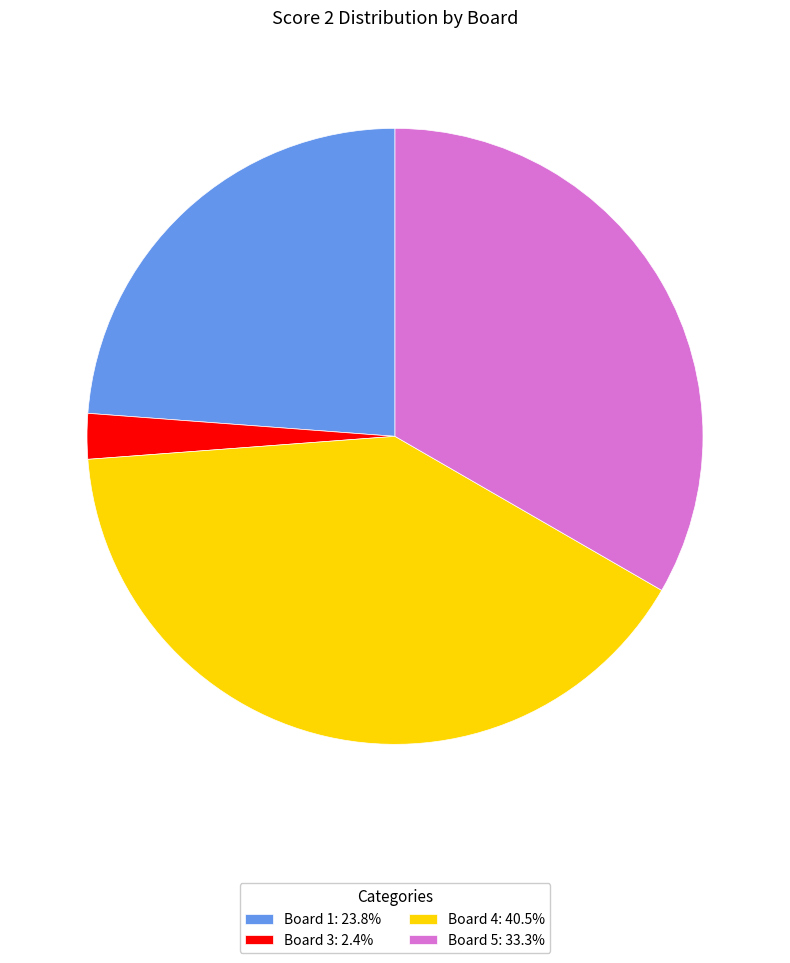

Approximately how many times larger is the value at Board 1: 23.8% compared to Board 4: 40.5%?

0.6